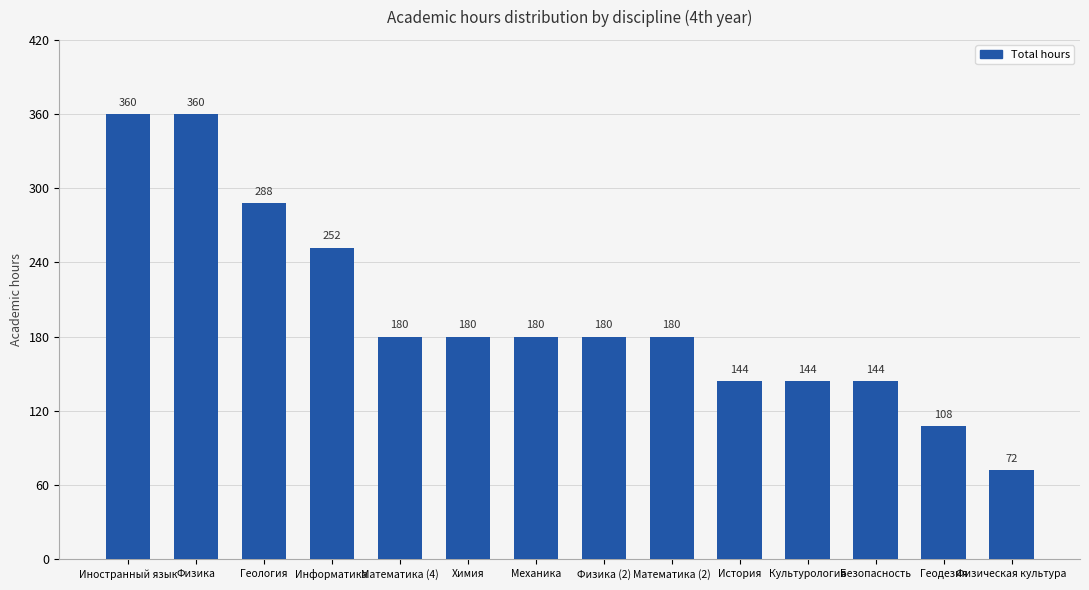

What is the sum of all values?

2772